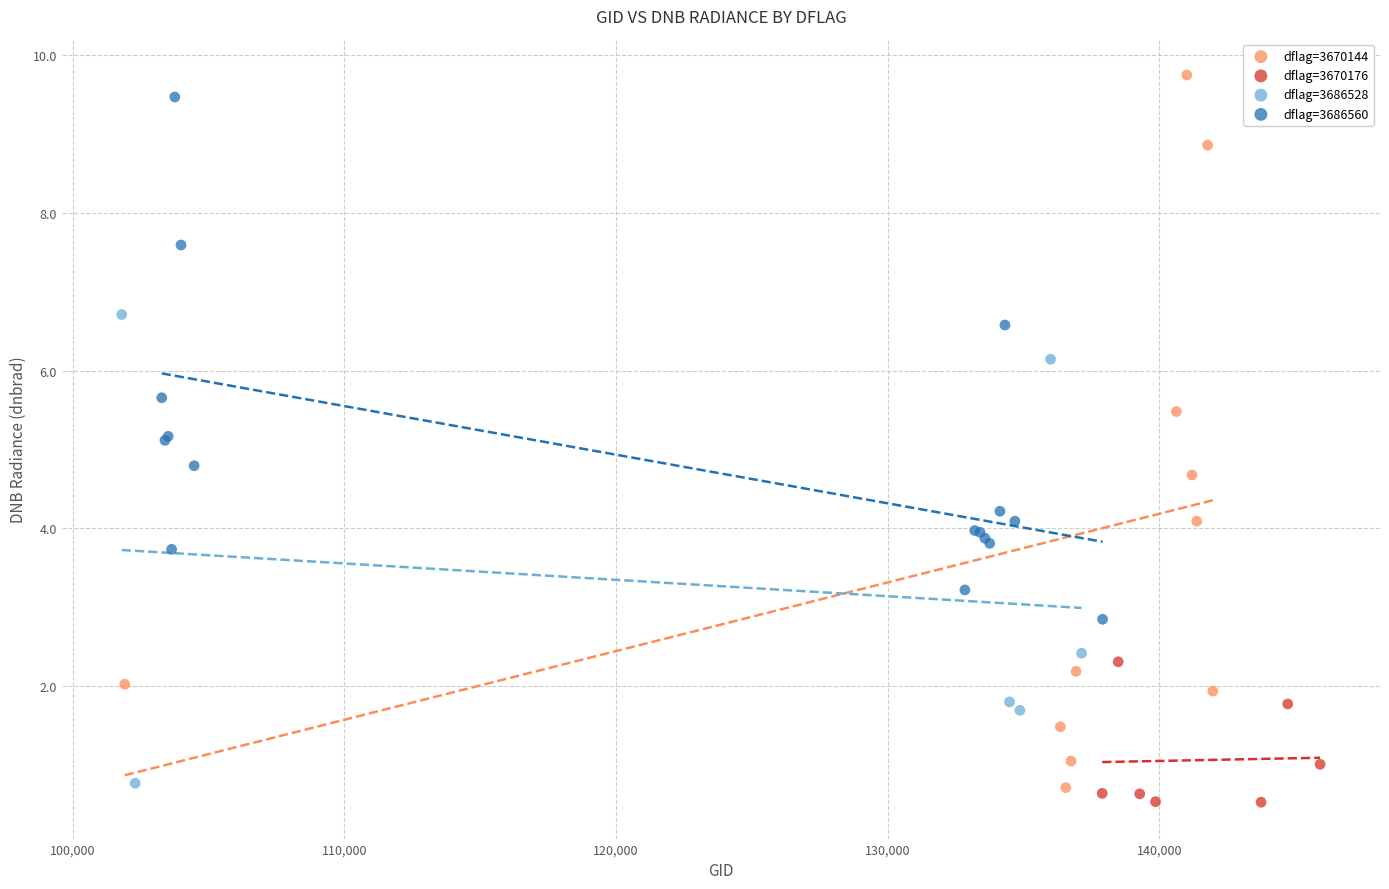

Which series has the largest Y range (max minus min)?

dflag=3670144